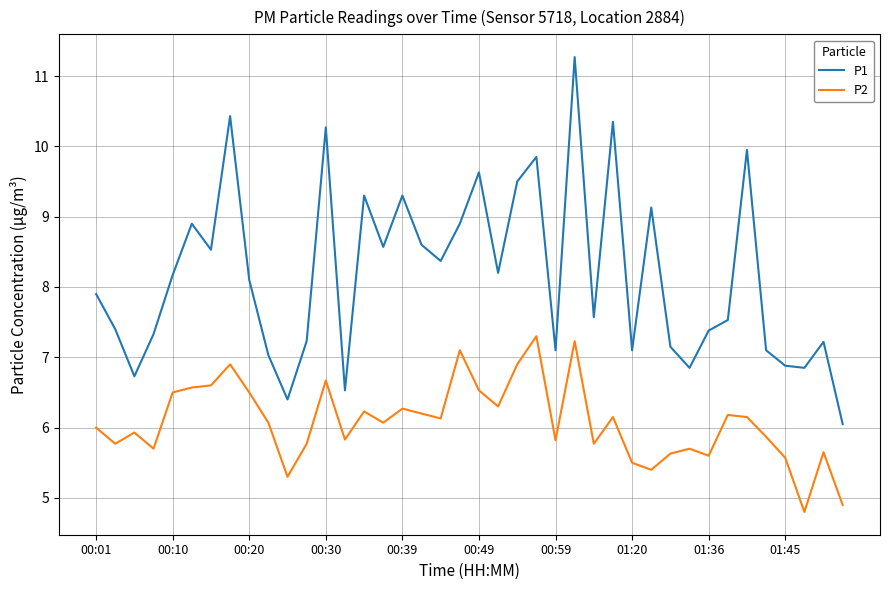

List the series in order of their overall mean, highest first.

P1, P2